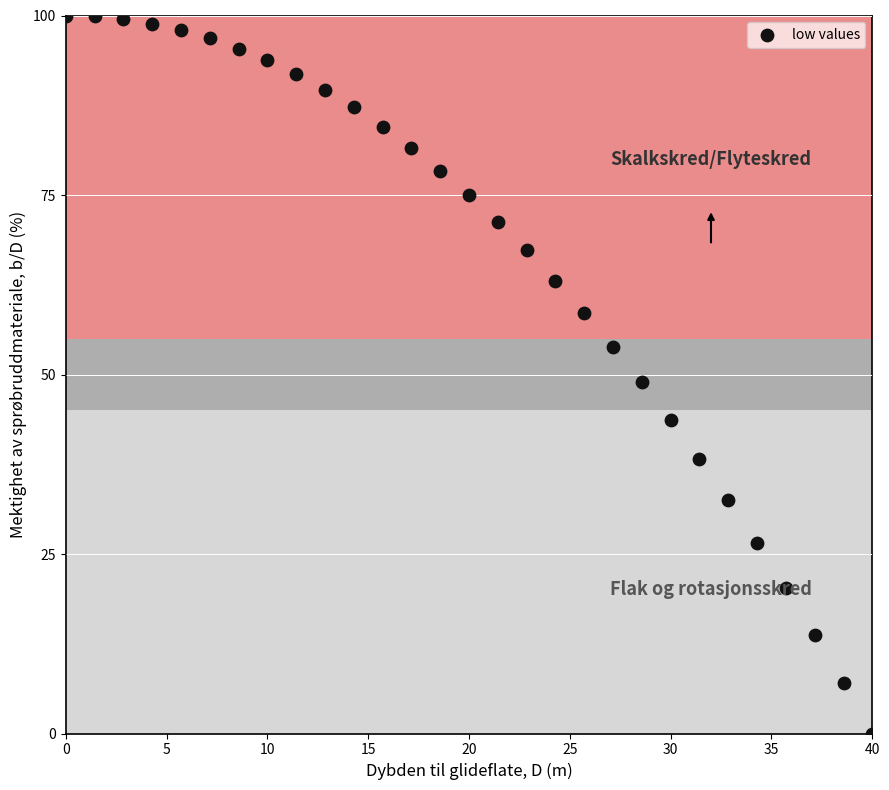

What Y value in the scatter plot is closest to 50?

48.9